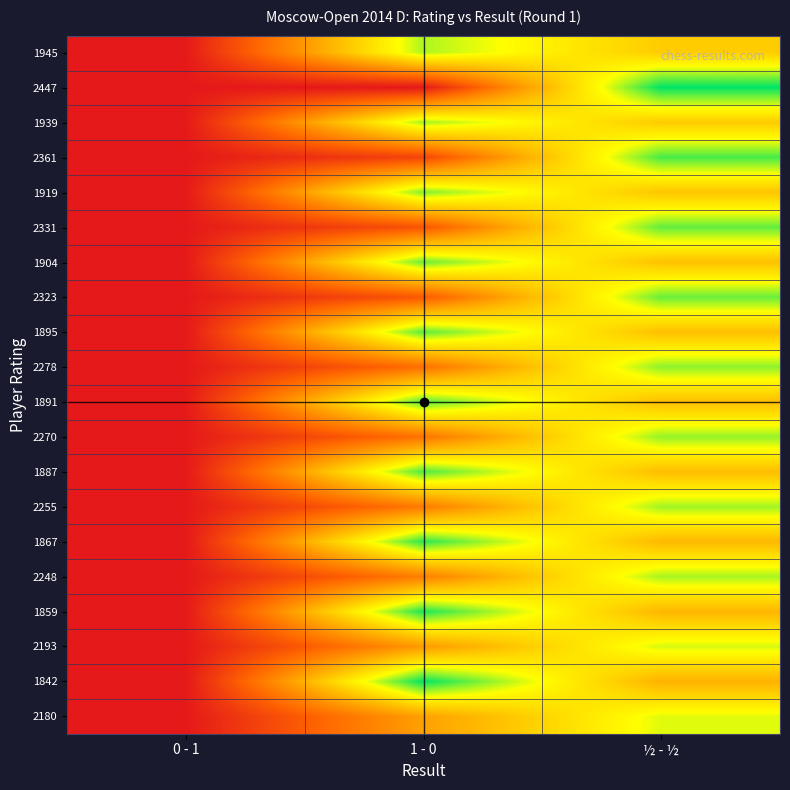

How many data points does each series have?

3